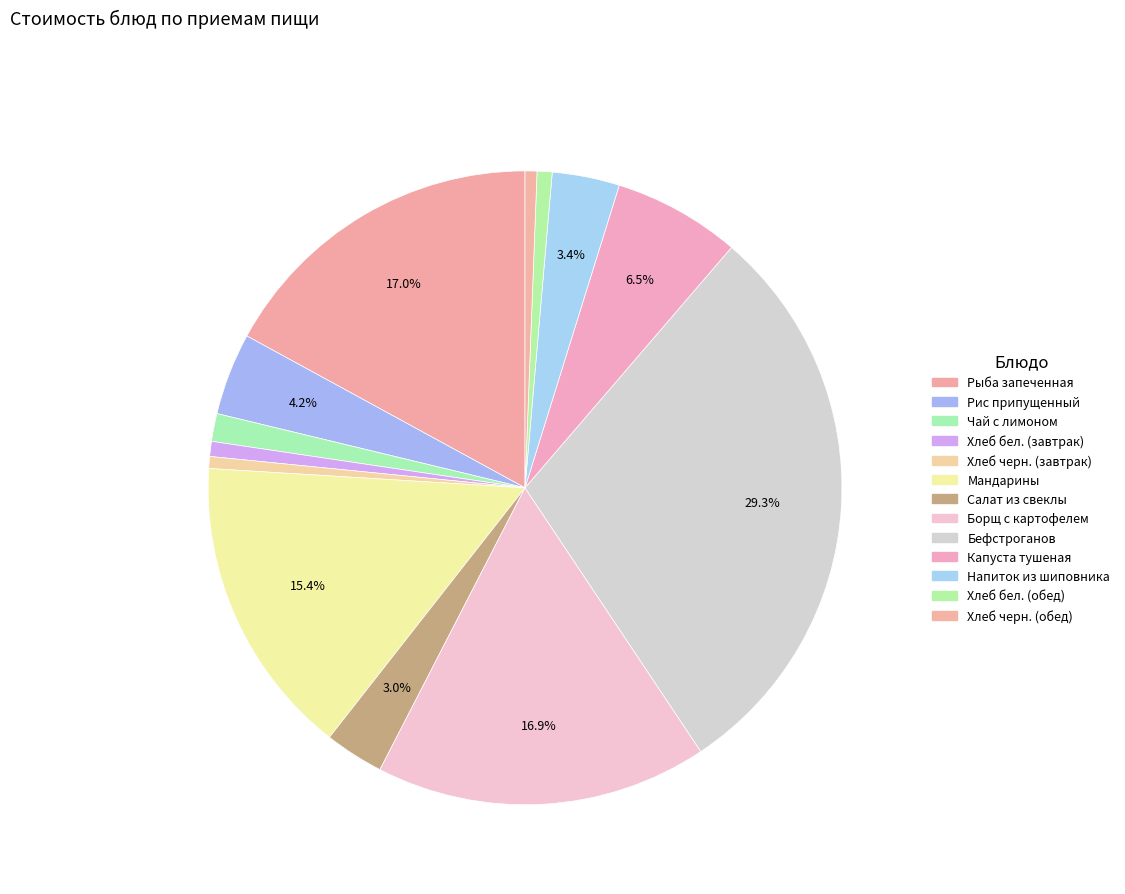

What percentage do Рис припущенный and Хлеб бел. (обед) together represent?

5.0%